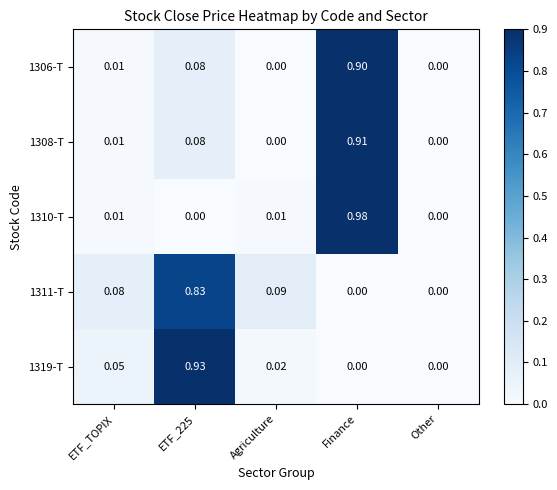

At which category is the sum across all series the highest?

Finance